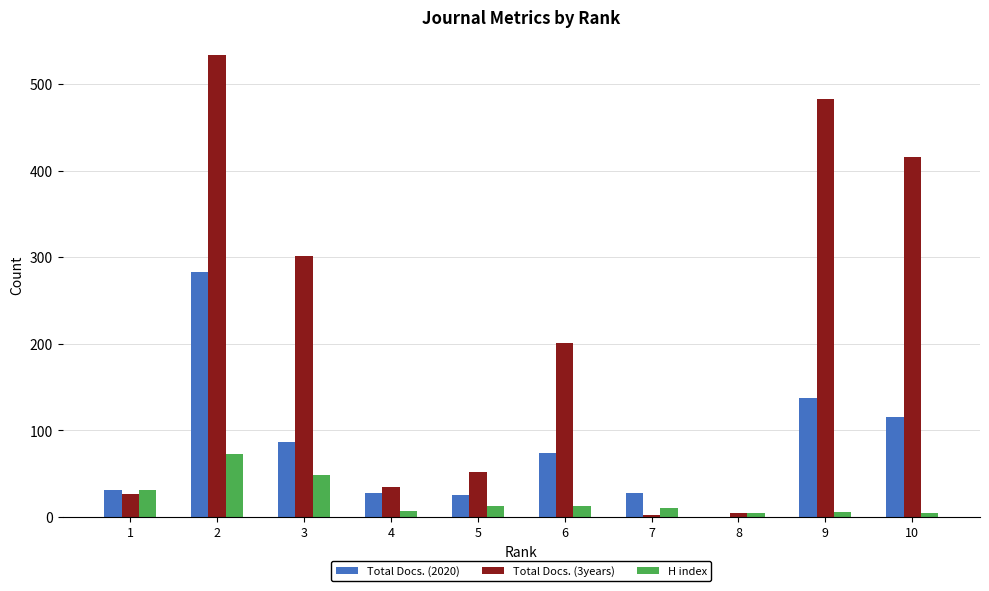

What is the total value across all series at 4?

70